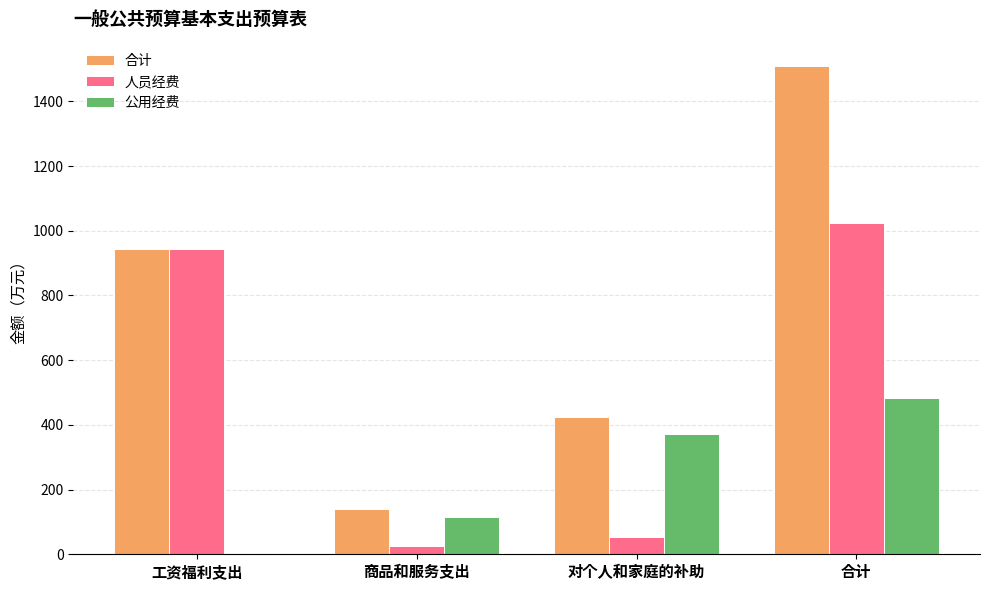

Reading left to right, transcribe all the data shown in this chart.

合计: 工资福利支出=943.4	商品和服务支出=140.5	对个人和家庭的补助=425.4	合计=1509.2
人员经费: 工资福利支出=943.4	商品和服务支出=26.6	对个人和家庭的补助=54.6	合计=1024.6
公用经费: 工资福利支出=0.0	商品和服务支出=113.9	对个人和家庭的补助=370.7	合计=484.7